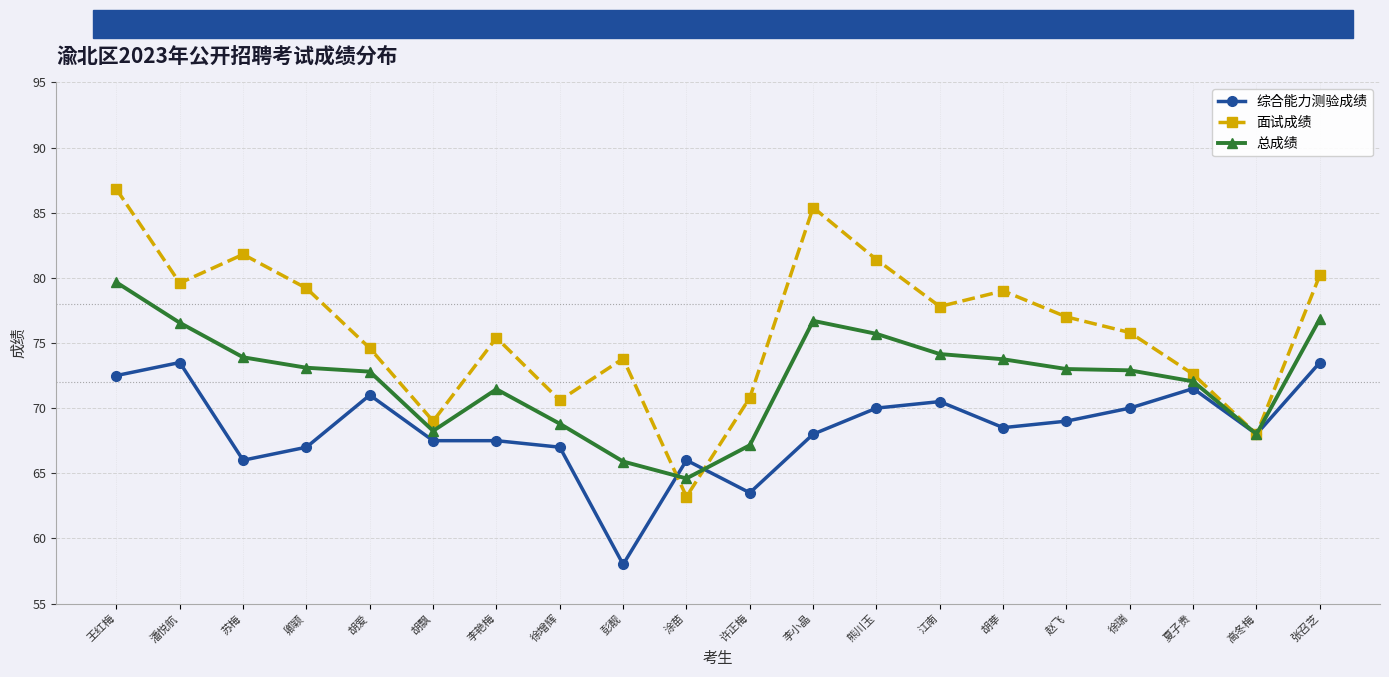

What is the label of the 5th point from the left?

胡爱